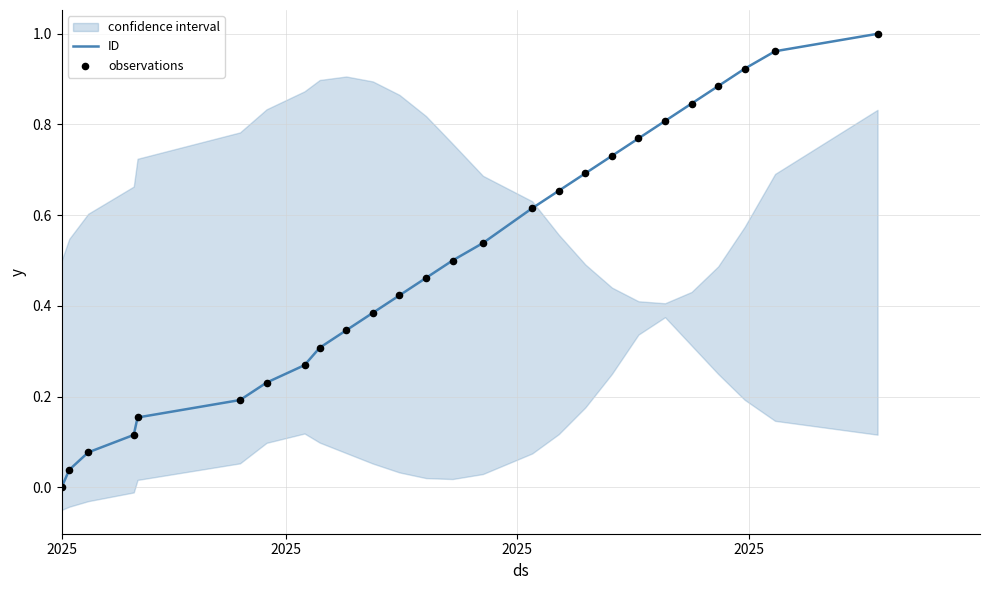

Which series has the largest Y range (max minus min)?

ID